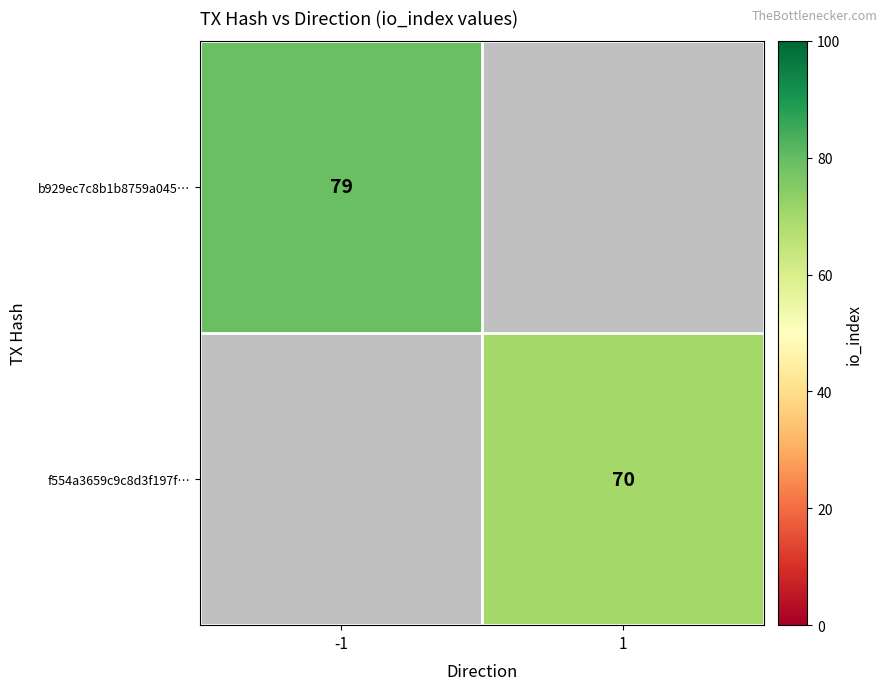

At how many categories does at least one series exceed 71?

1